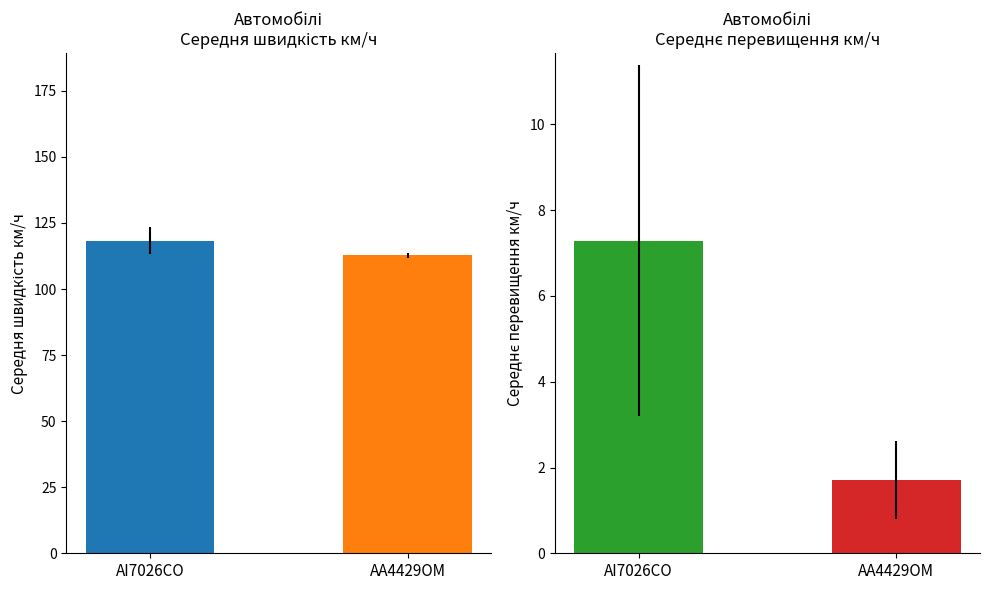

At how many categories does at least one series exceed 41?

2